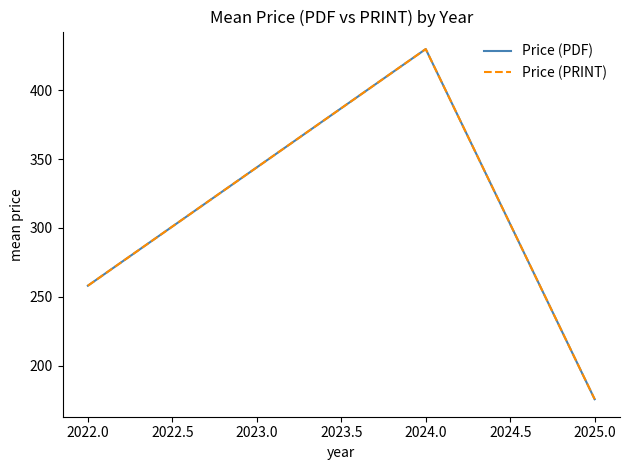

Does the chart display data point markers on the line(s)?

No